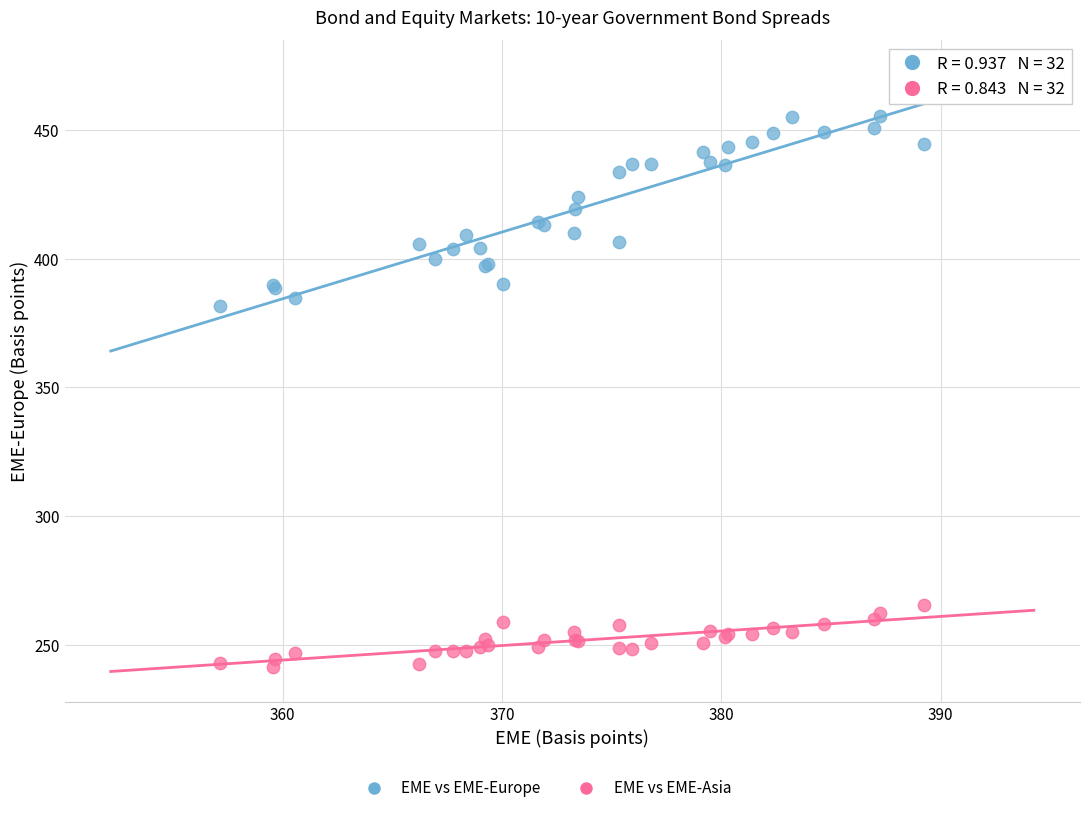

Which series has the widest spread of Y values?

EME vs EME-Europe